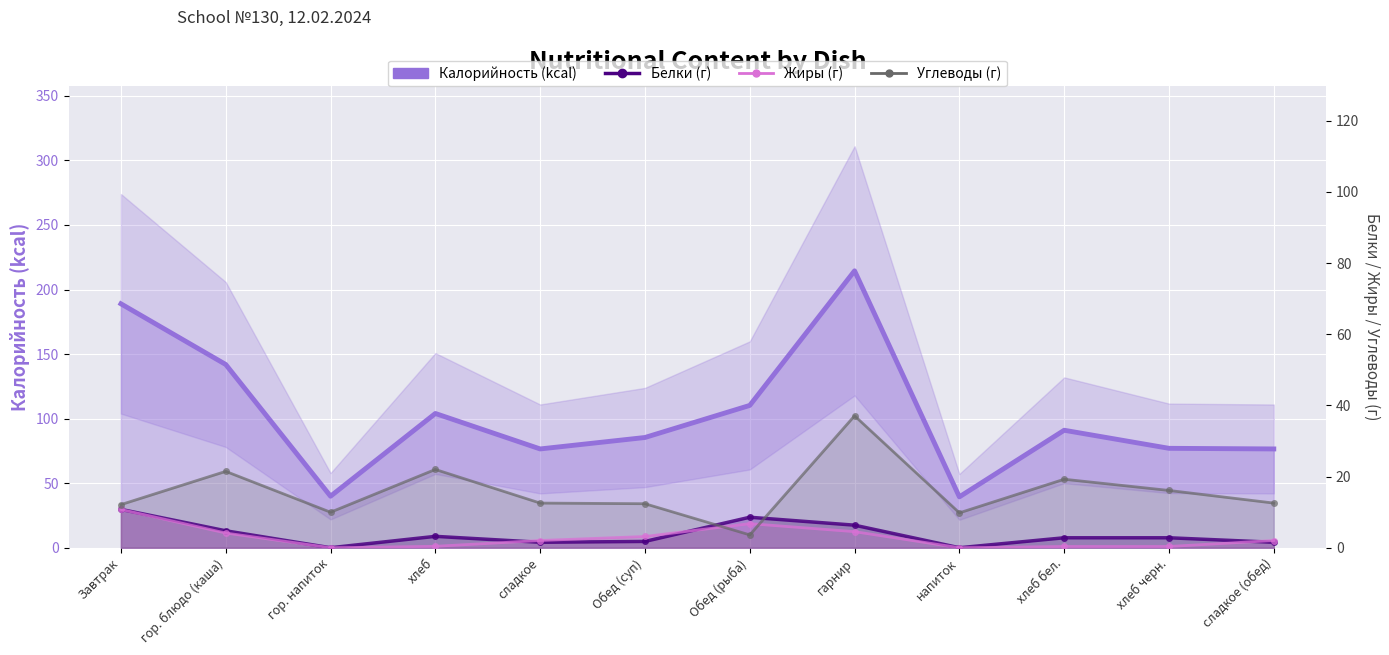

Which category has the highest value in the Углеводы (г) series?

гарнир